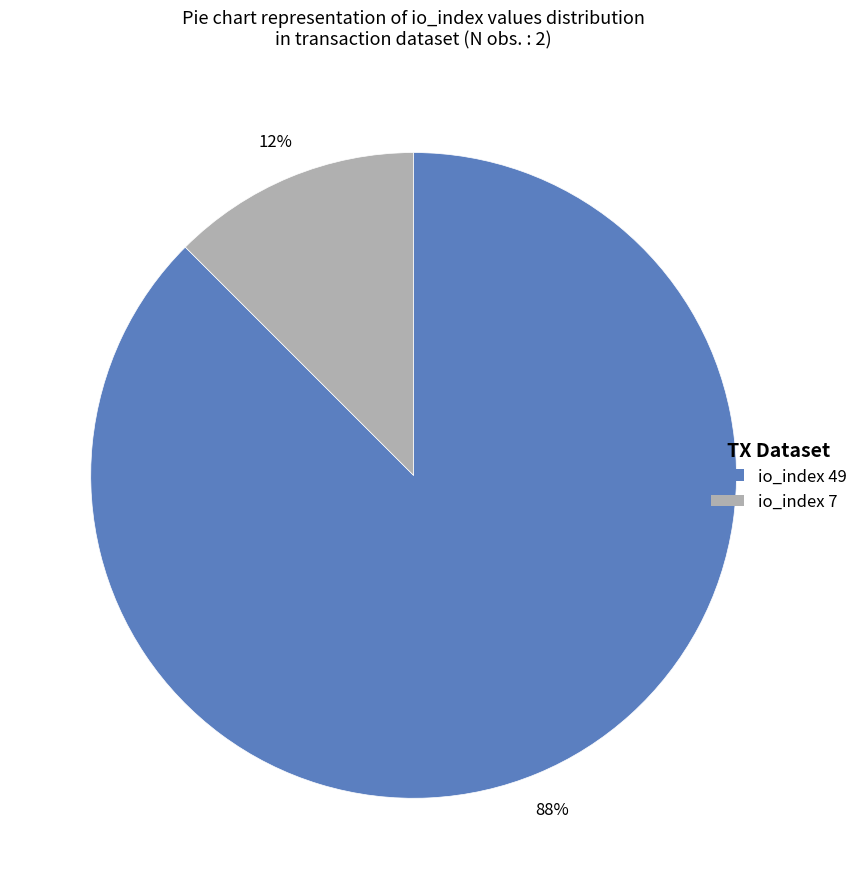

To the nearest percent, what is the average slice percentage?

50%